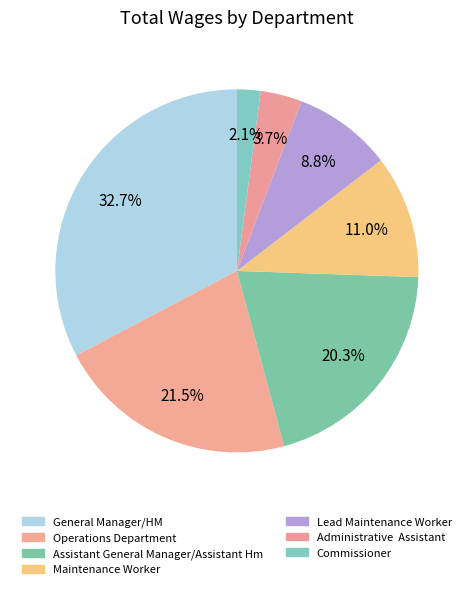

True or false: Commissioner accounts for 2% of the total.

True